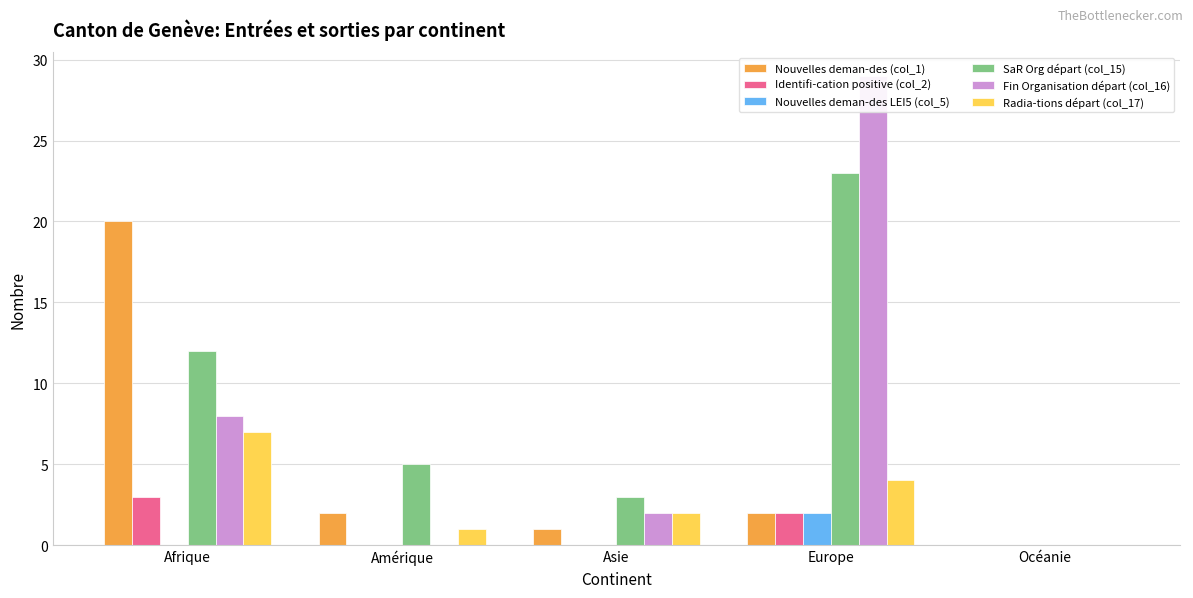

At how many categories does at least one series exceed 7?

2